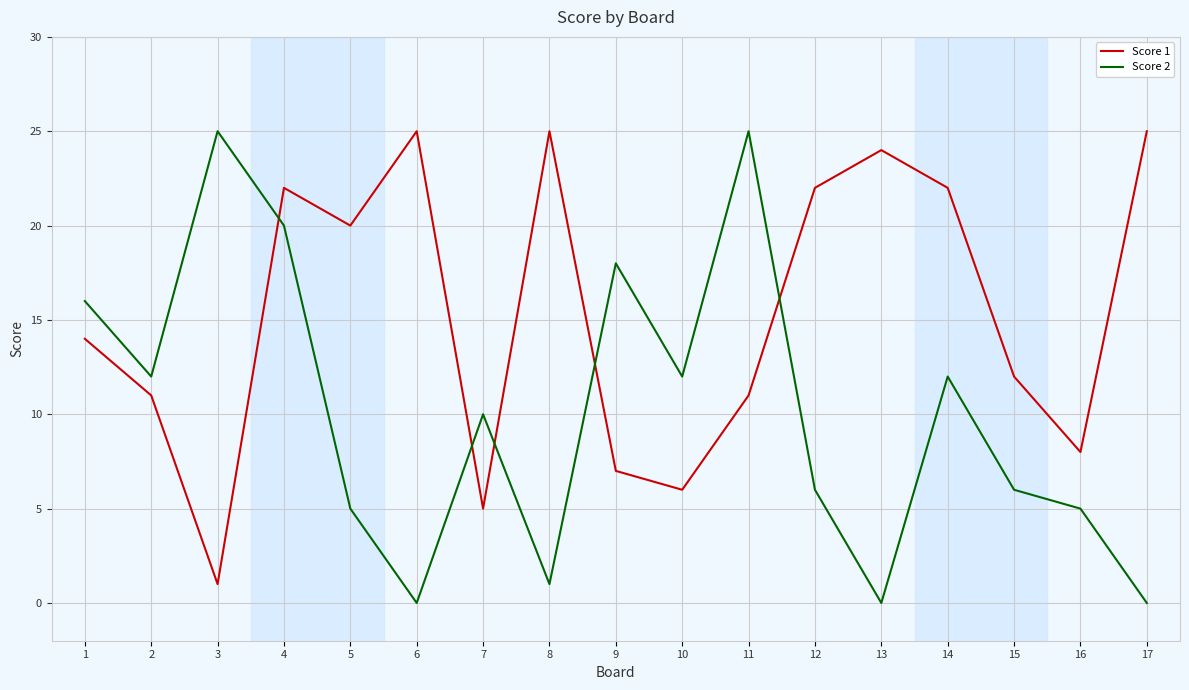

True or false: Score 1 has more than 2 interior local peaks.

True